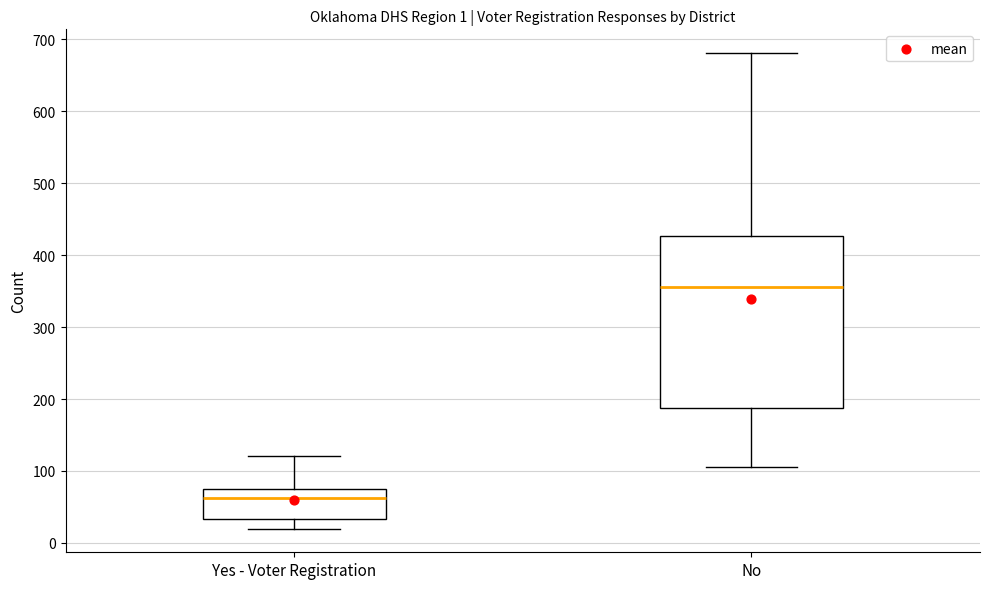

Which box is the tallest, from its lower edge to its upper edge?

No